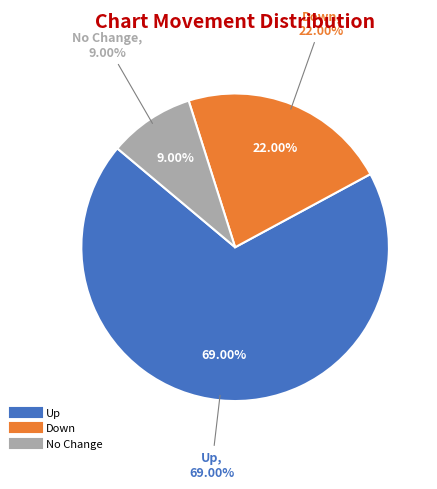

True or false: - accounts for 24% of the total.

False